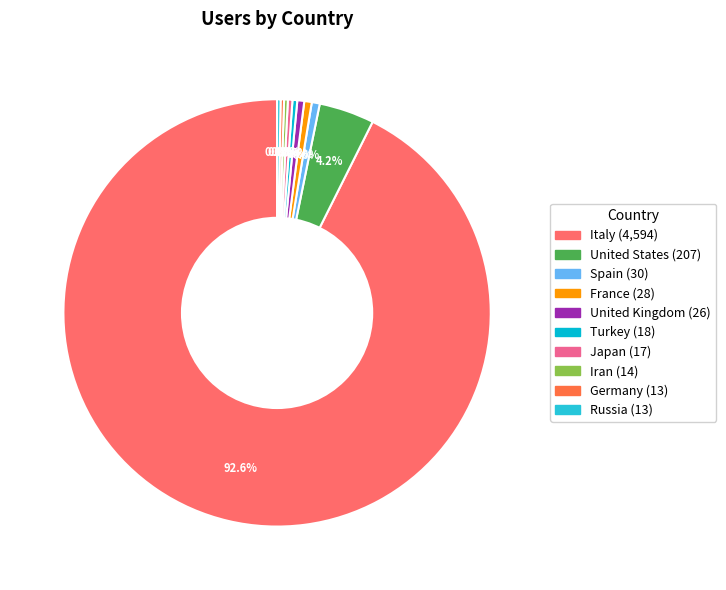

What is the total percentage of France and Spain?

1.2%